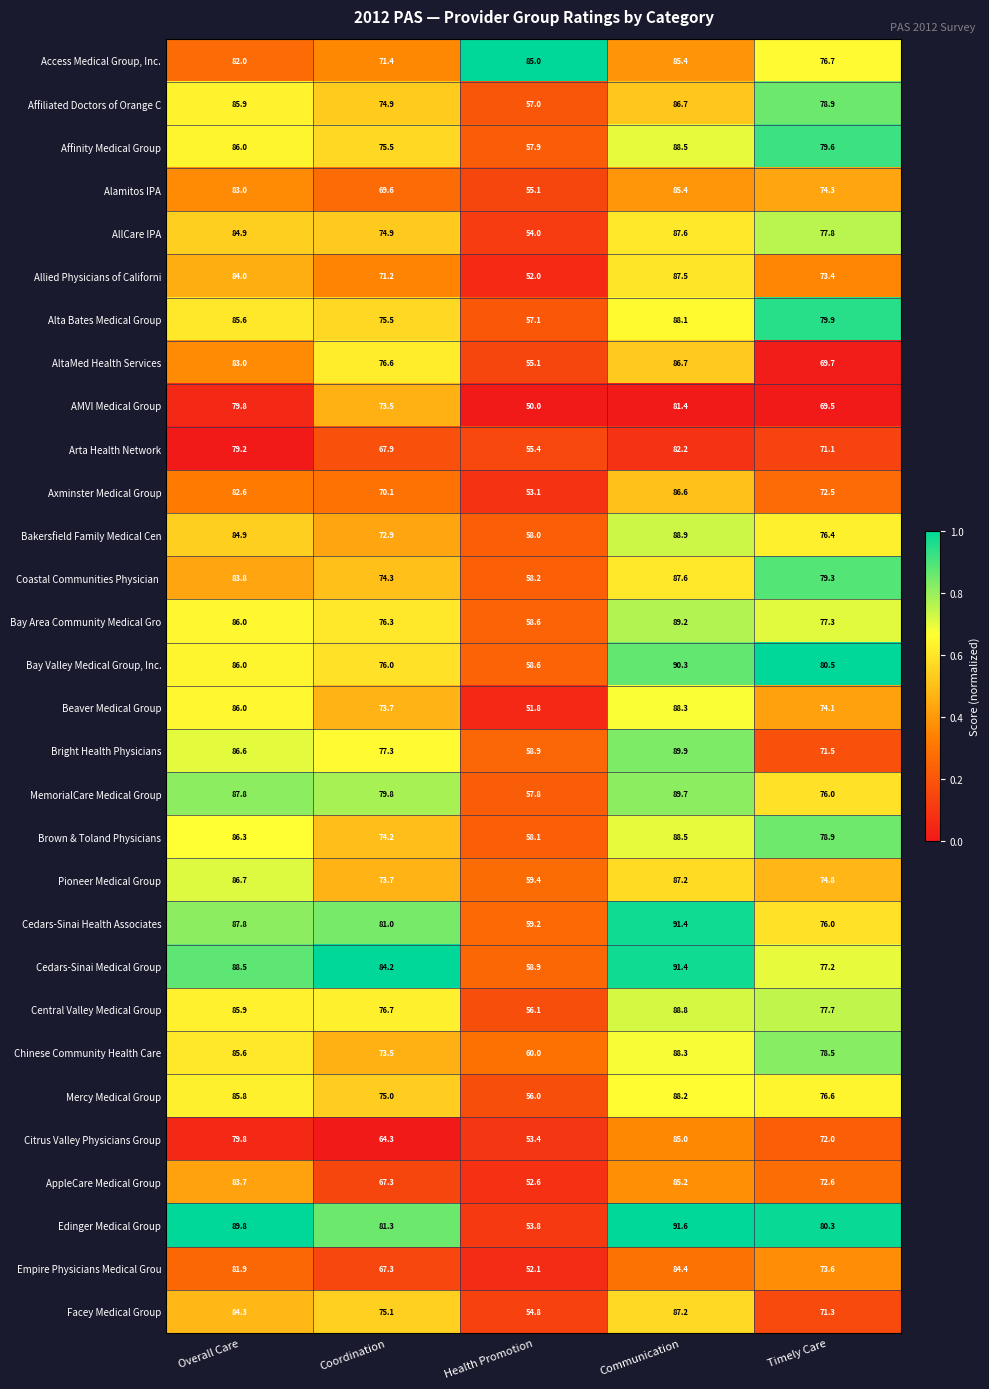

What is the total value across all series at Coordination?

2225.0